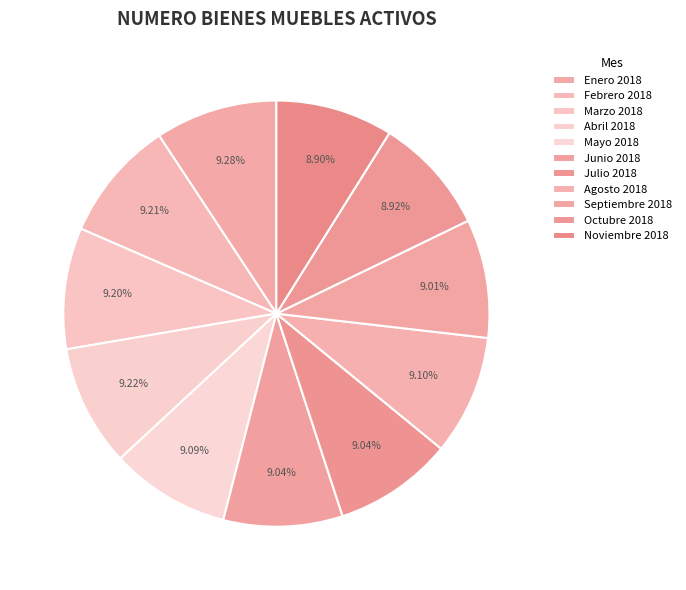

To the nearest percent, what is the combined percentage of Septiembre 2018 and Octubre 2018?

18%